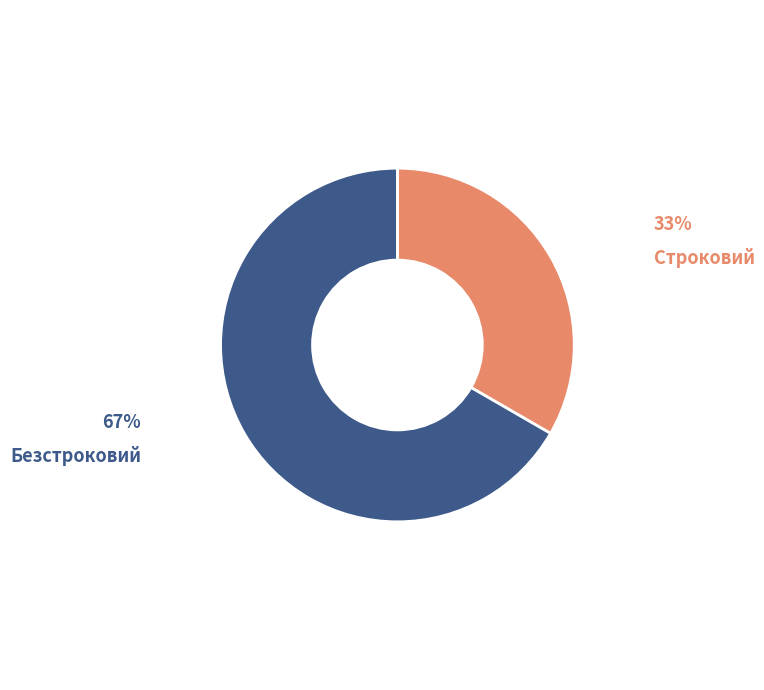

Which slice represents more than half of the pie?

Безстроковий